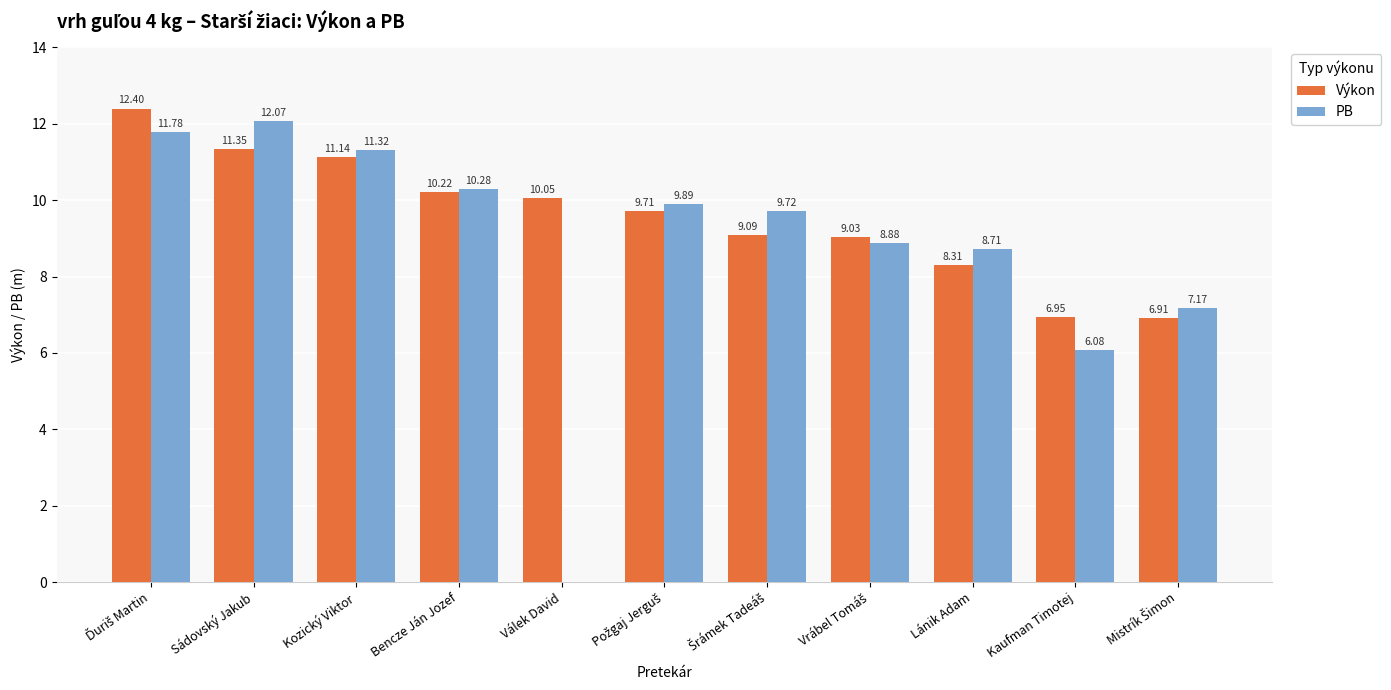

What is the maximum value for Výkon?

12.4